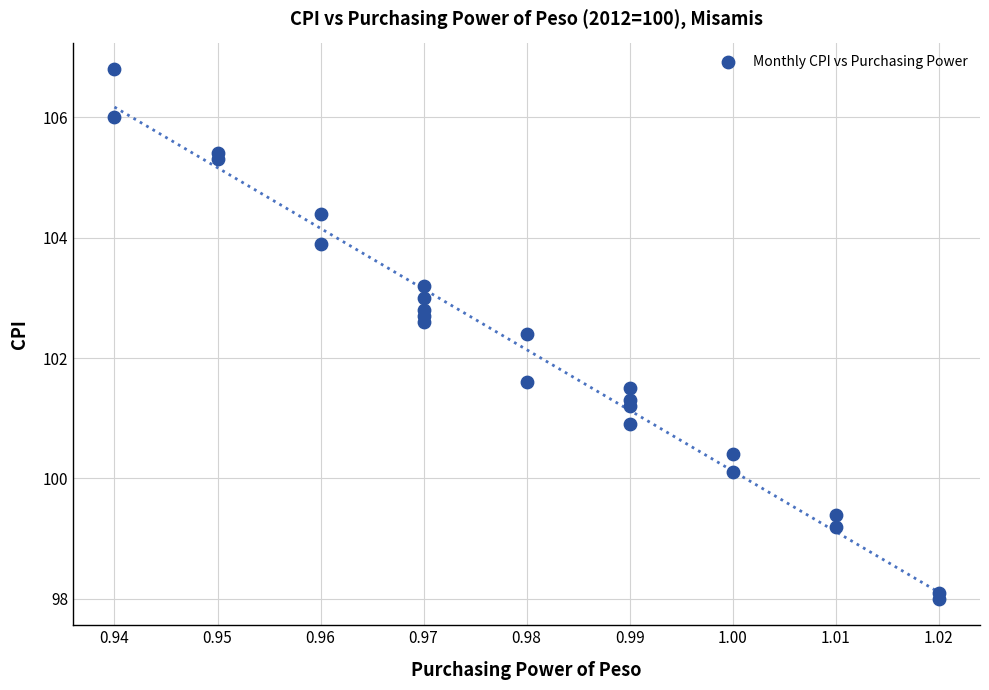

What is the range of Y values (max minus min)?

8.8